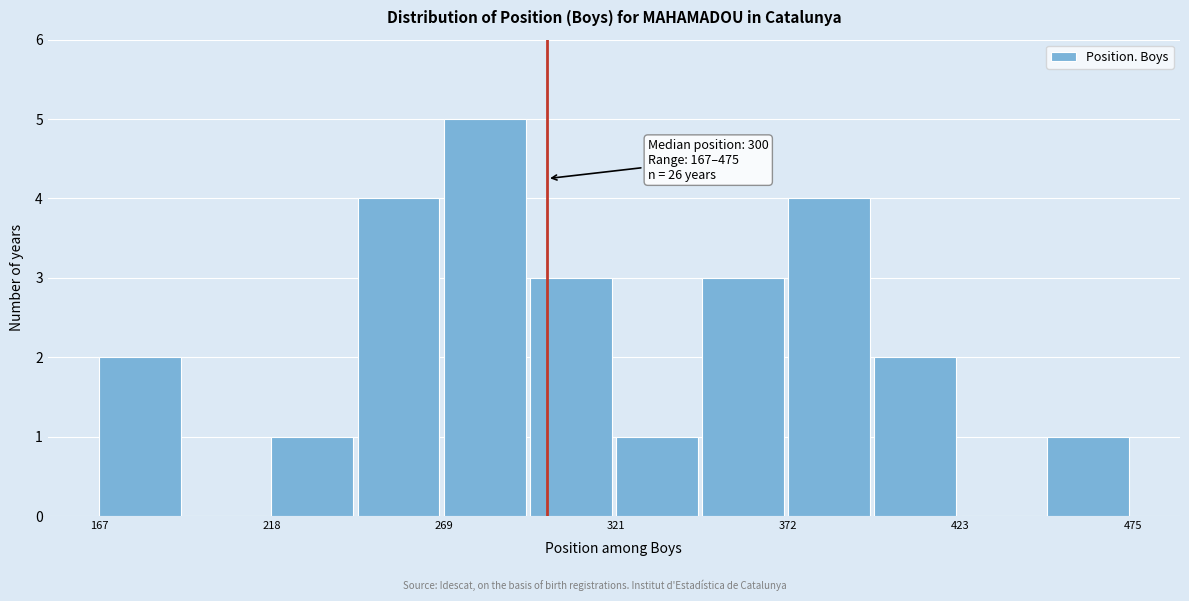

Read against the x-axis, roughly where is the centre of the tallest bar?

280